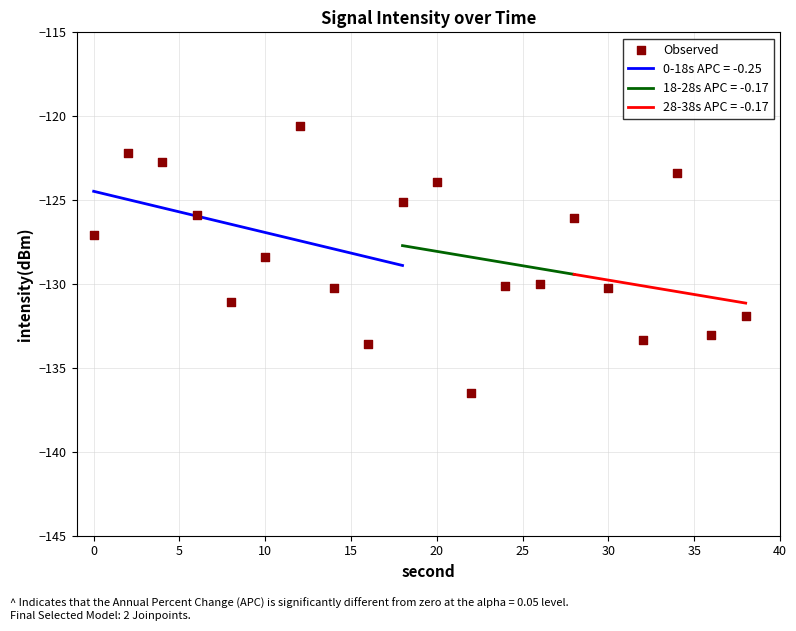

True or false: 0-18s APC = -0.25 has a value of -126.9 at 10.

True